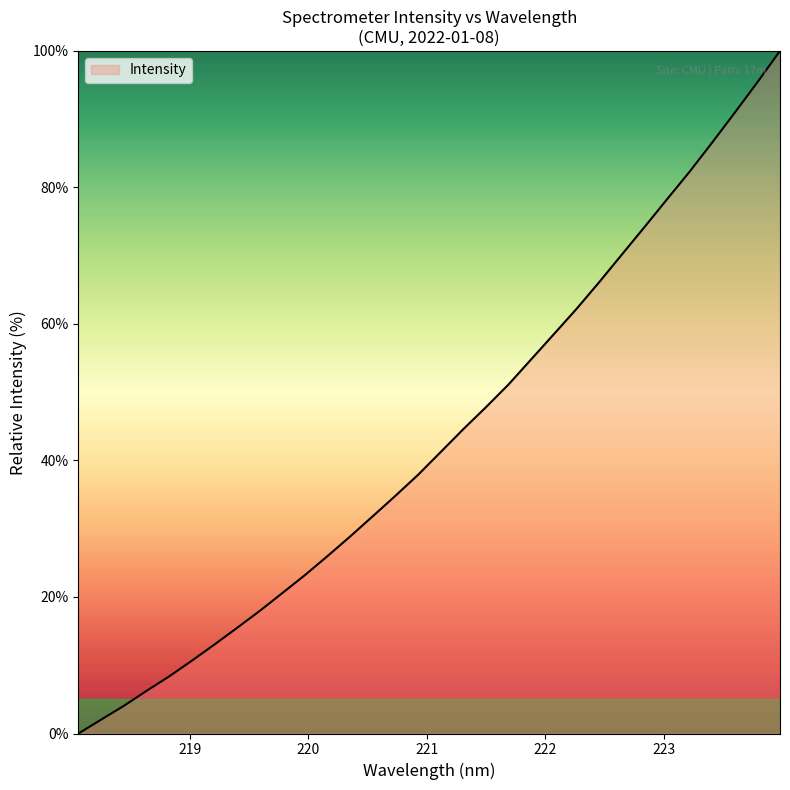

What is the maximum value shown in the chart?

100.0